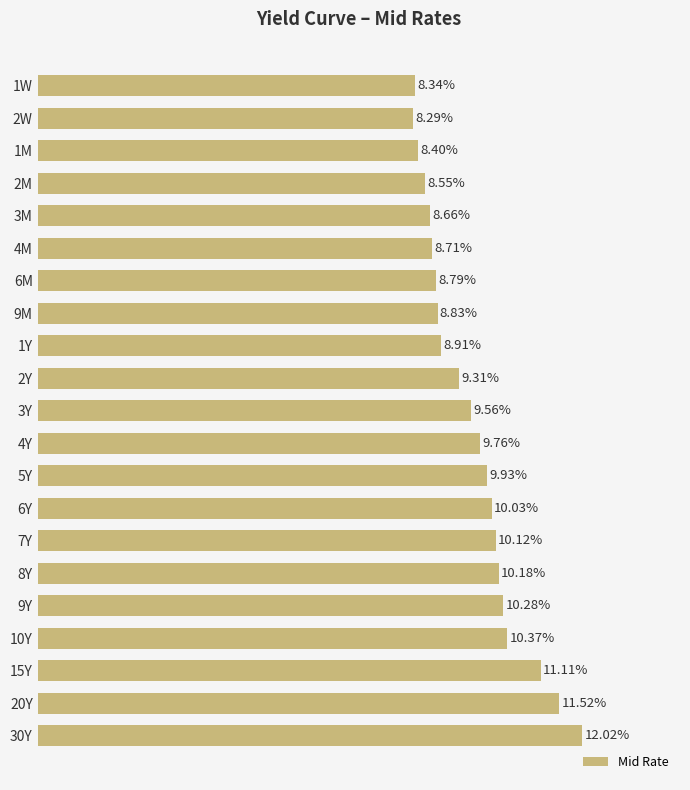

Which has a higher value, 9Y or 9M?

9Y